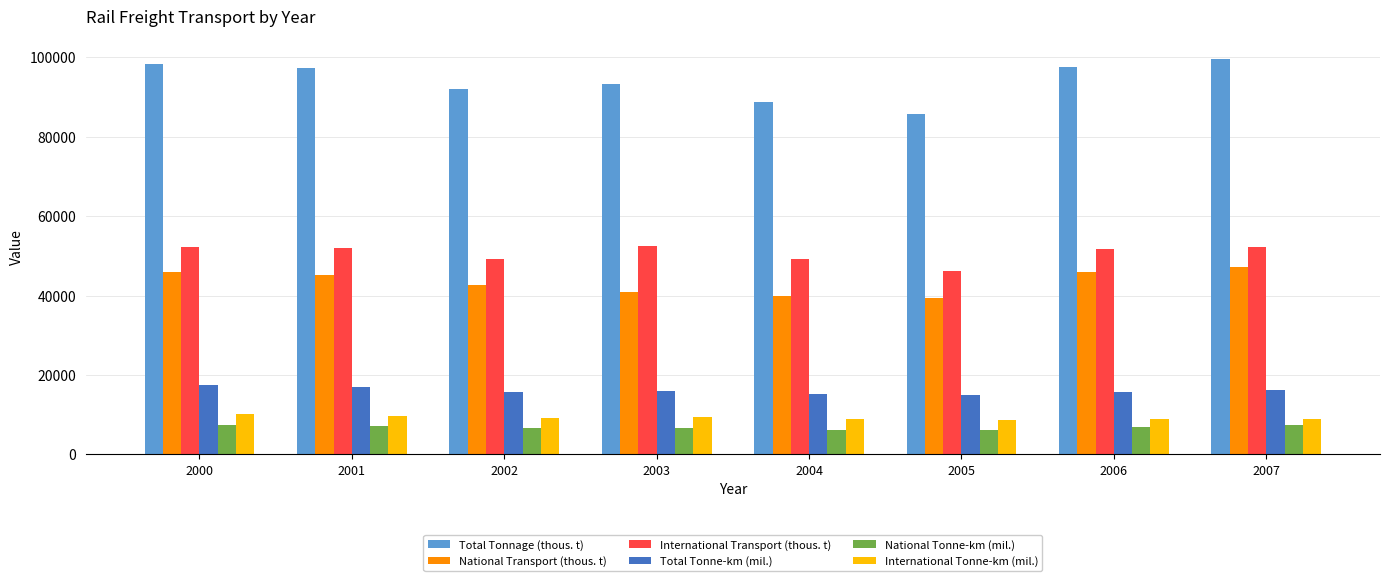

What is the value of the Total Tonnage (thous. t) bar at the 4th from the left?

93296.5